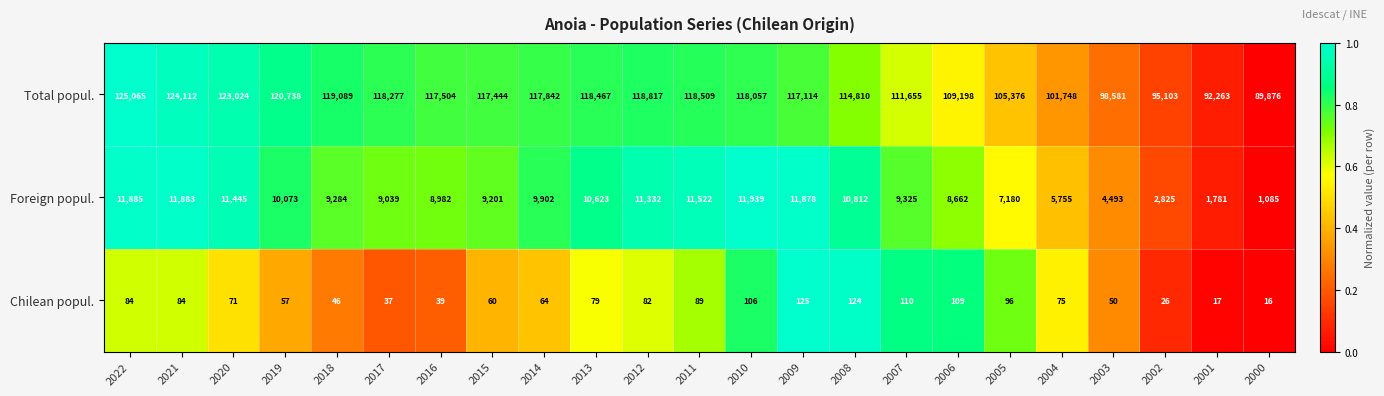

At how many categories does at least one series exceed 44359?

23